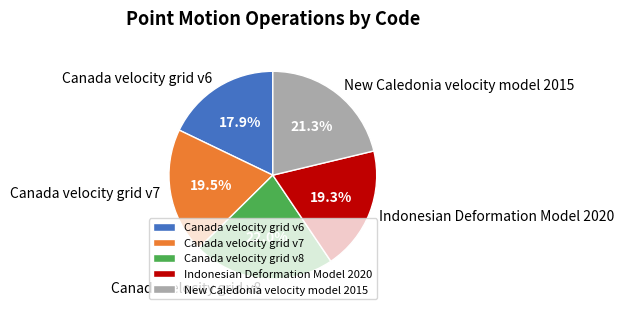

What is the total percentage of Indonesian Deformation Model 2020 and Canada velocity grid v7?

38.8%